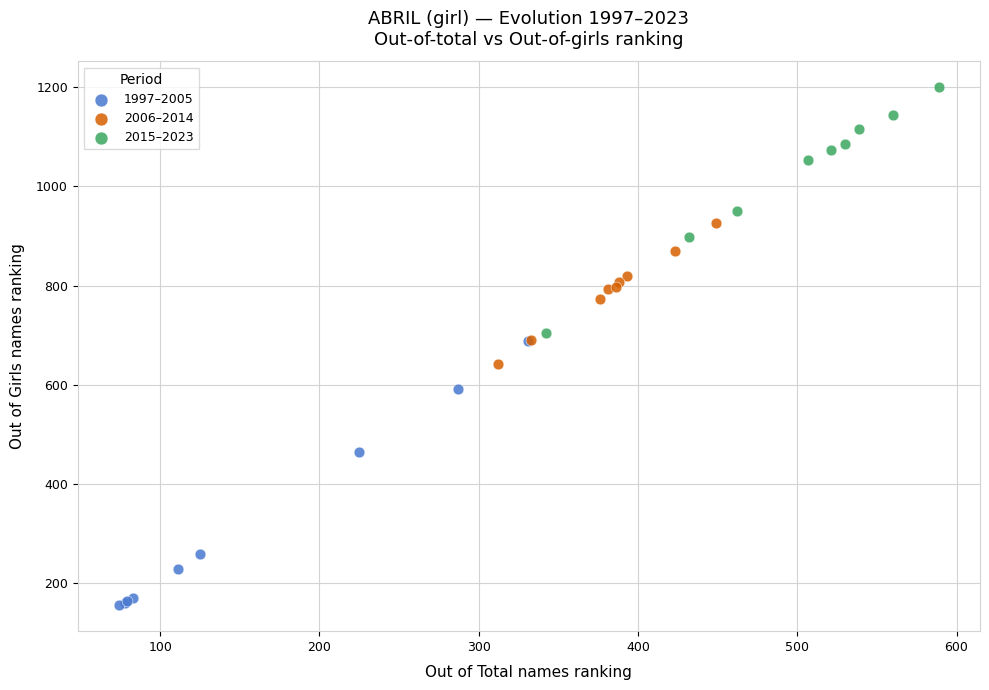

Which series reaches the maximum Y coordinate?

2015–2023